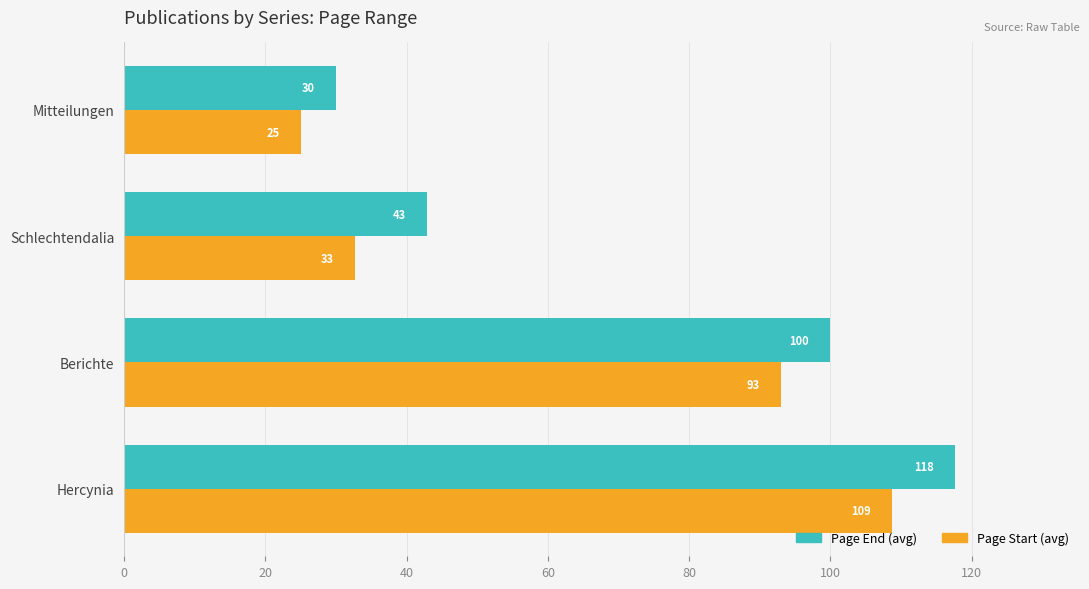

At which category is the sum across all series the highest?

Hercynia